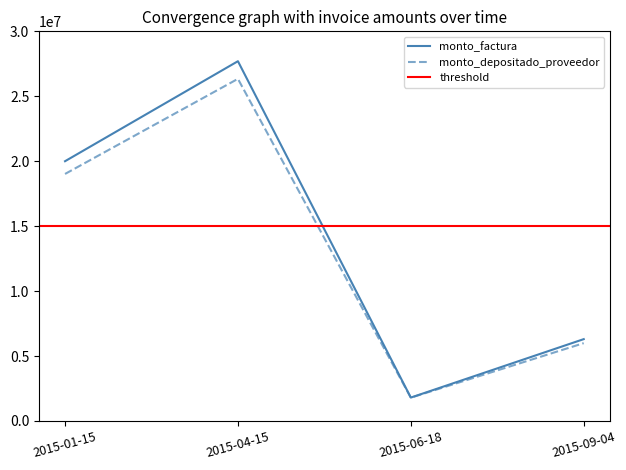

How many values in the monto_depositado_proveedor series exceed 19019636?

1